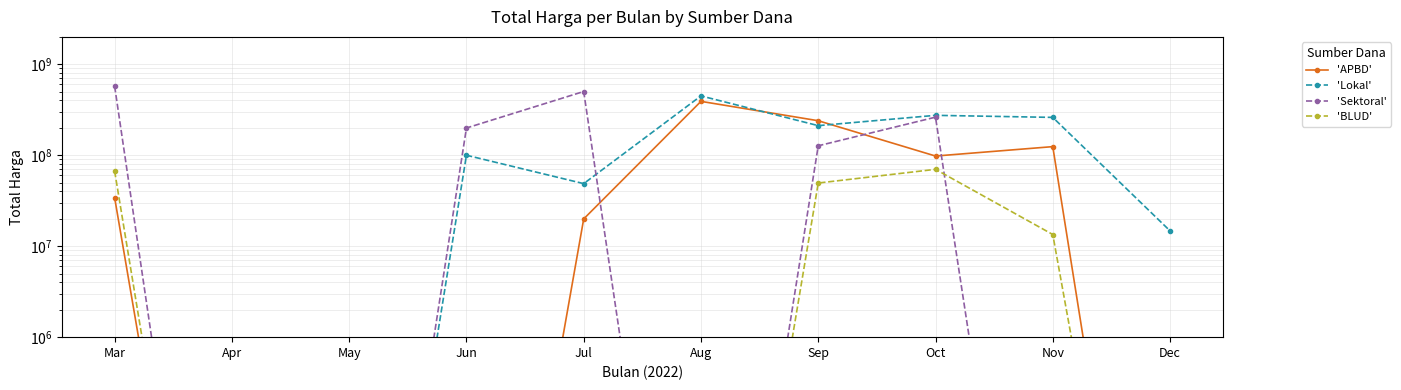

How many categories are shown in the chart?

10